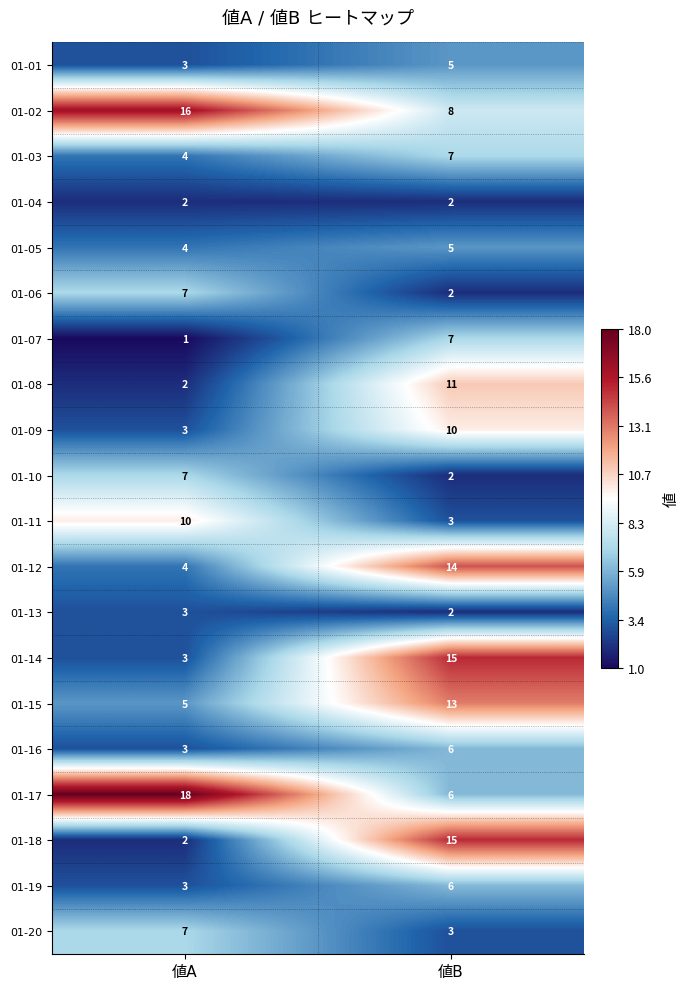

What is the maximum value for 01-15?

13